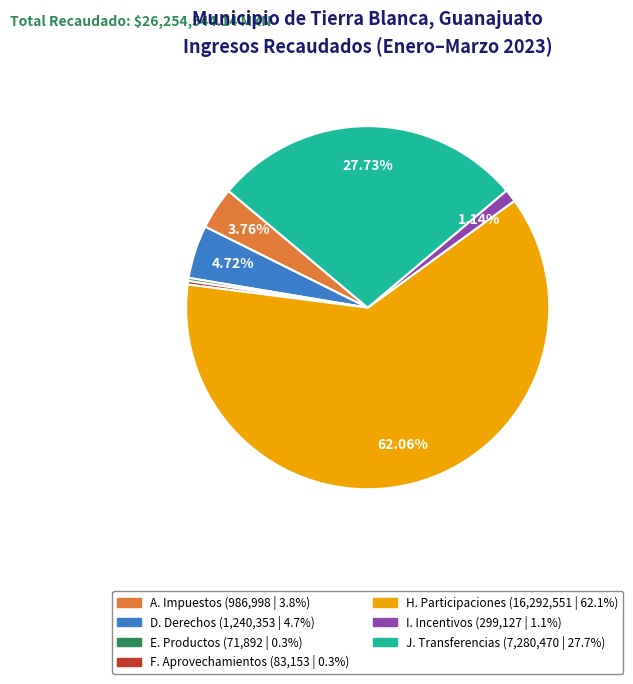

Which has a higher value, J. Transferencias or H. Participaciones?

H. Participaciones